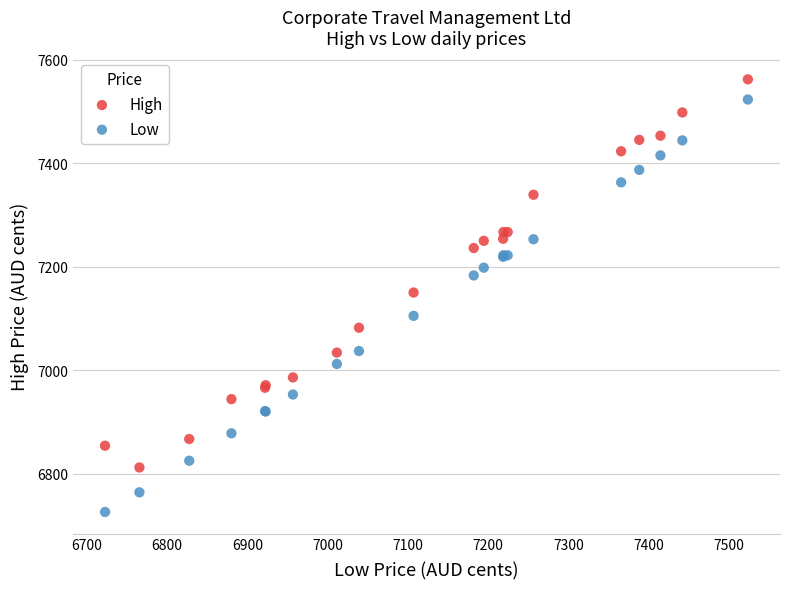

Which series has the largest Y range (max minus min)?

Low